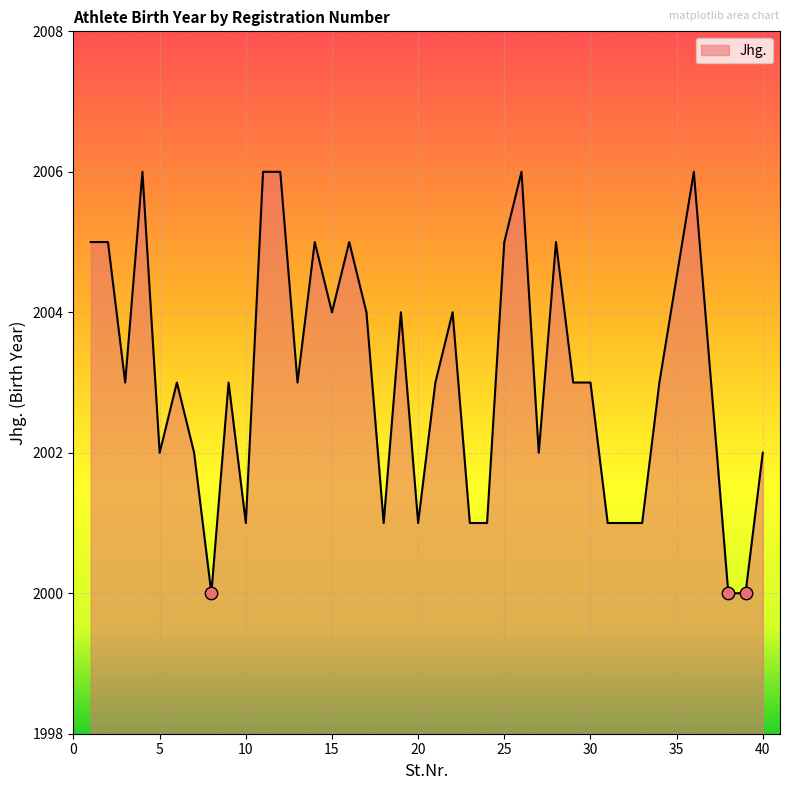

What is the minimum value shown in the chart?

2000